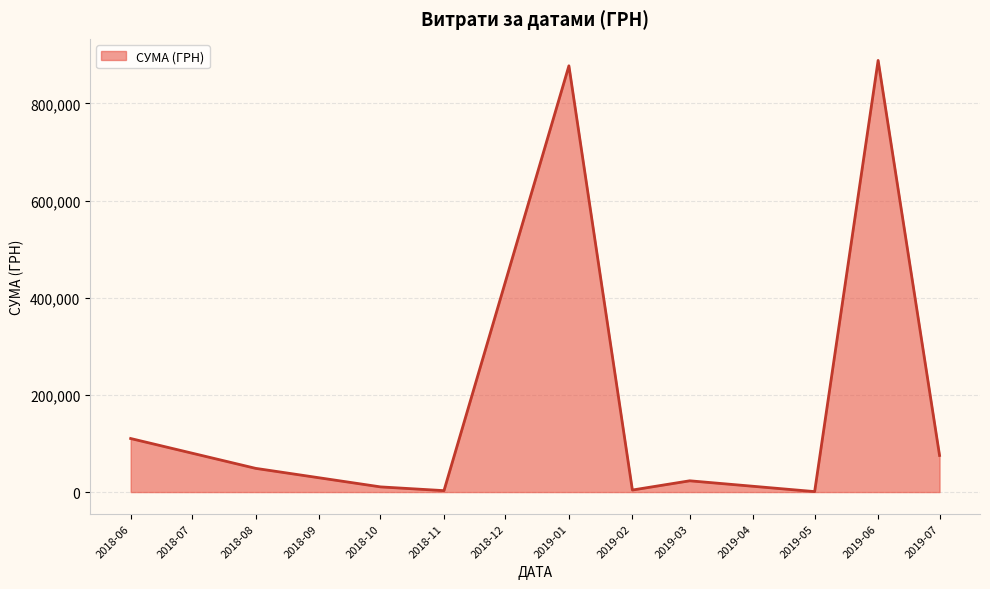

What is the difference between the maximum and minimum values?

887341.6